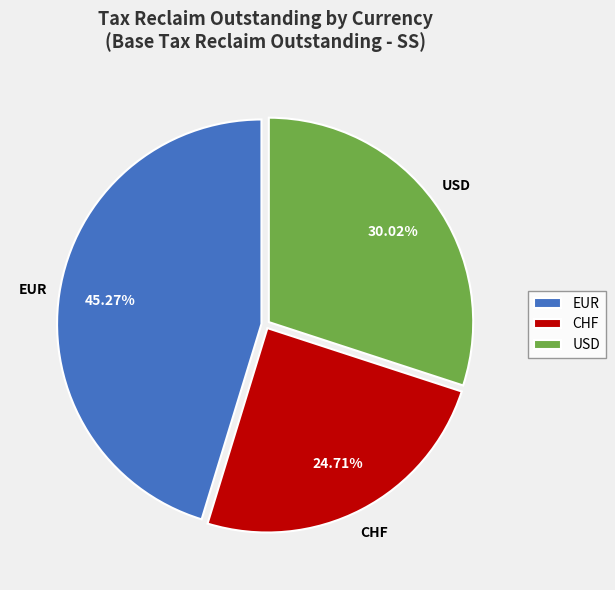

What is the largest slice in the pie chart?

EUR